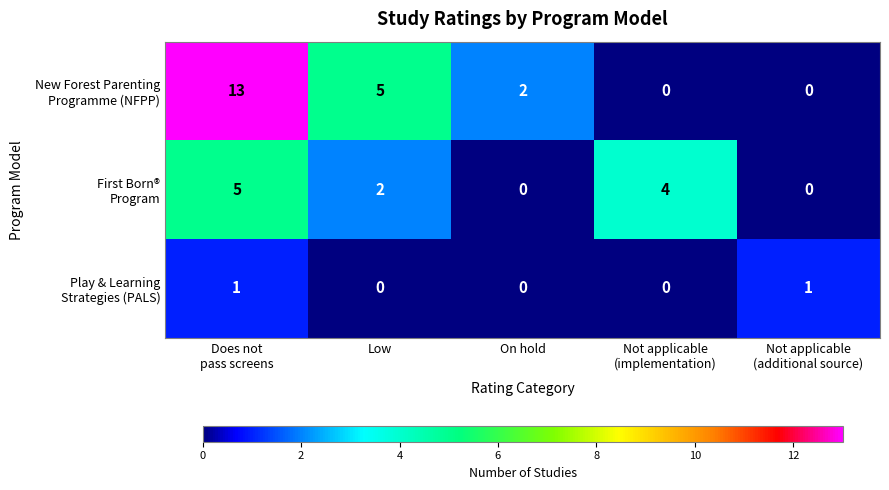

How many data points does each series have?

5